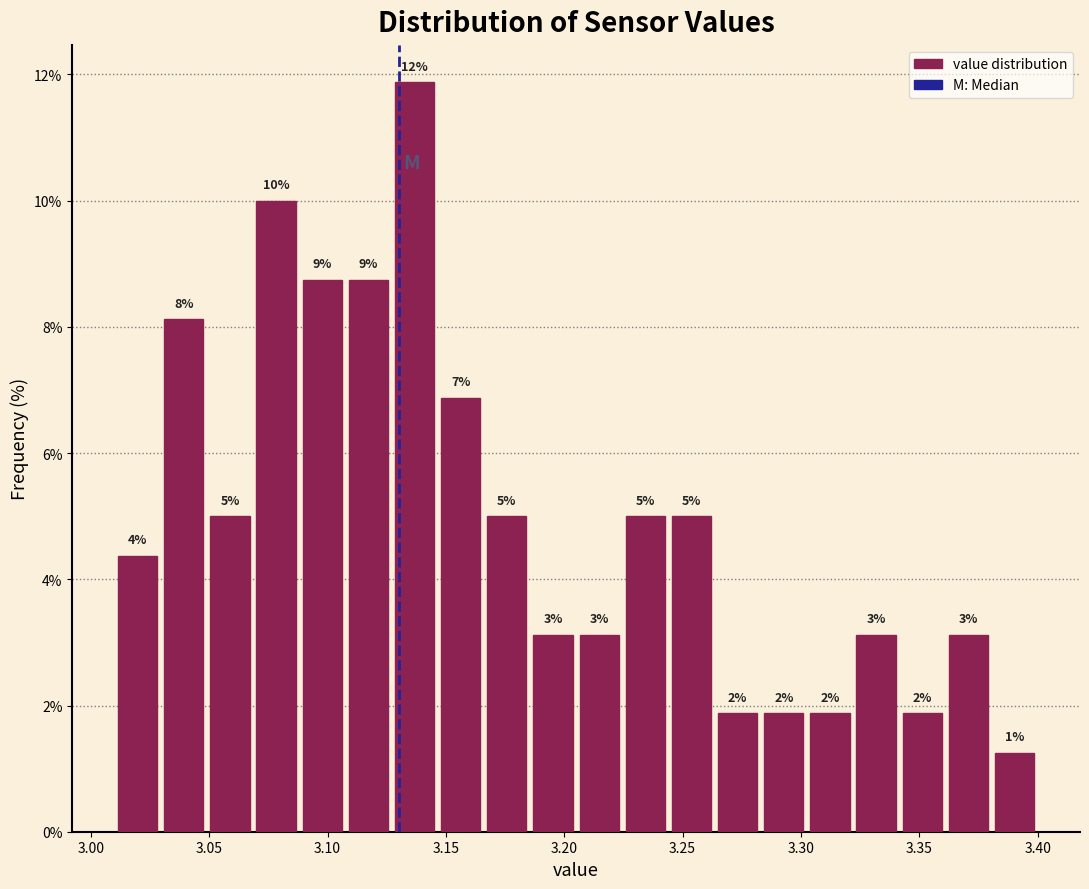

Around what value on the x-axis is the tallest bar? Give the approximate position of its centre, as read against the axis.

3.135